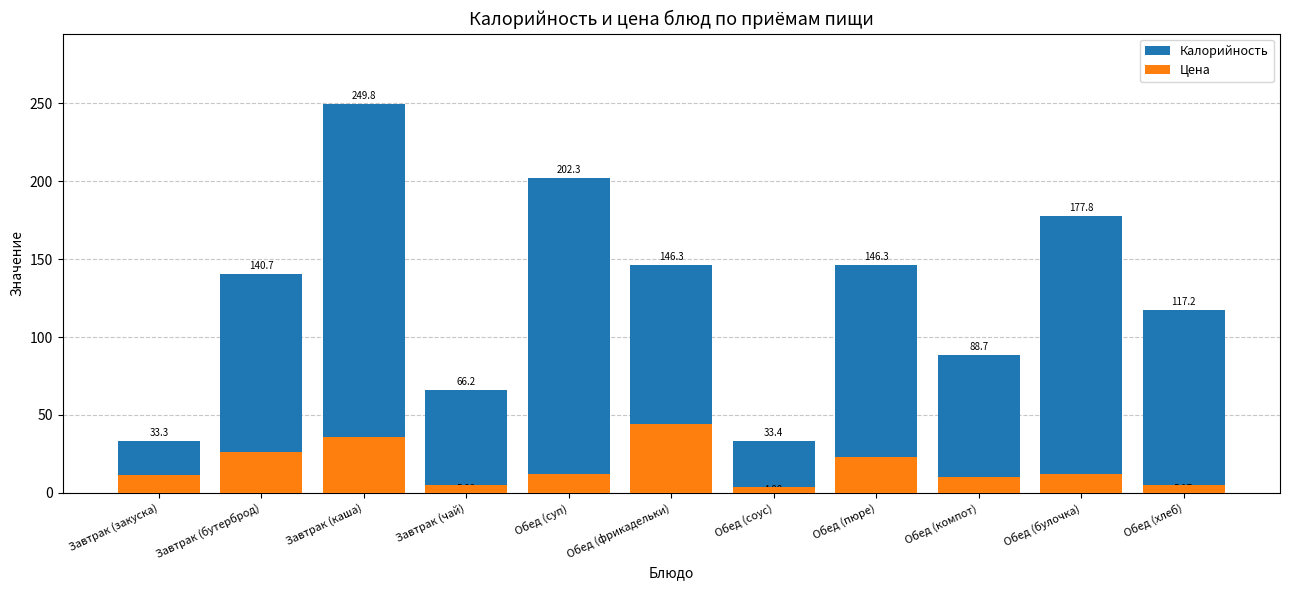

What position from the left is Завтрак (чай)?

4